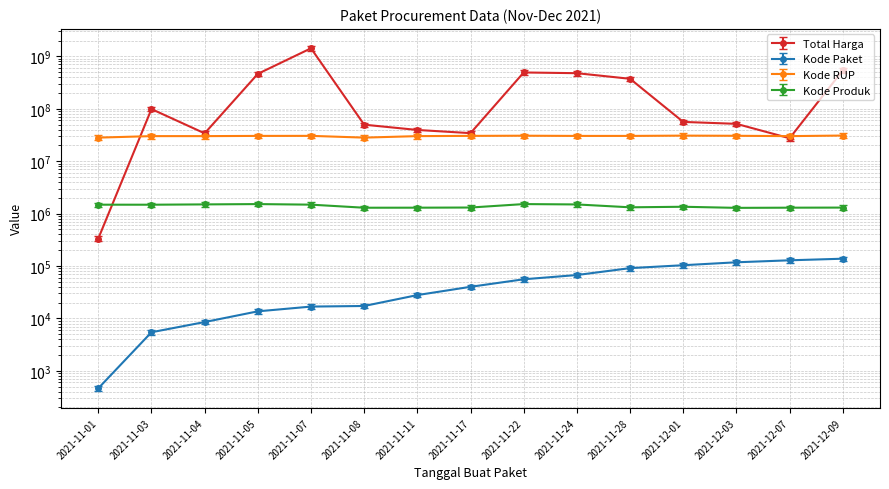

What is the average value of the Kode RUP series?

33102210.9